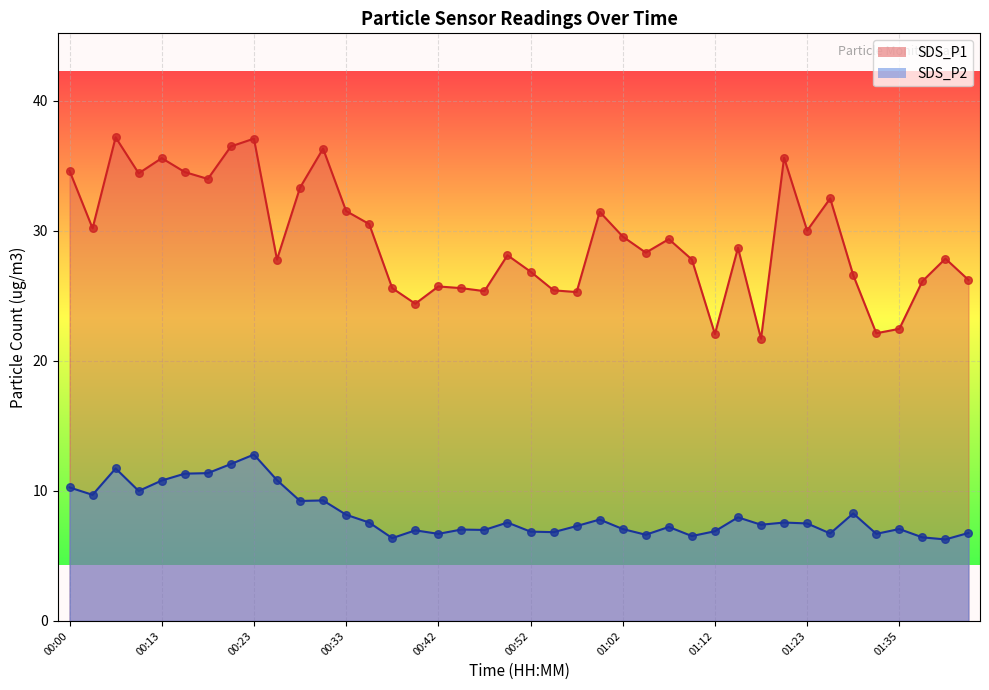

Which series contains the highest Y value?

SDS_P1 line